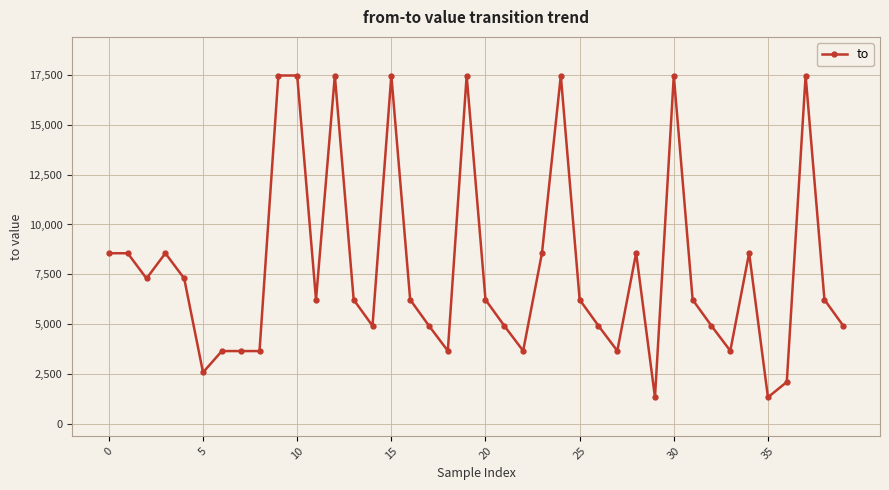

What is the greatest value displayed?

17477